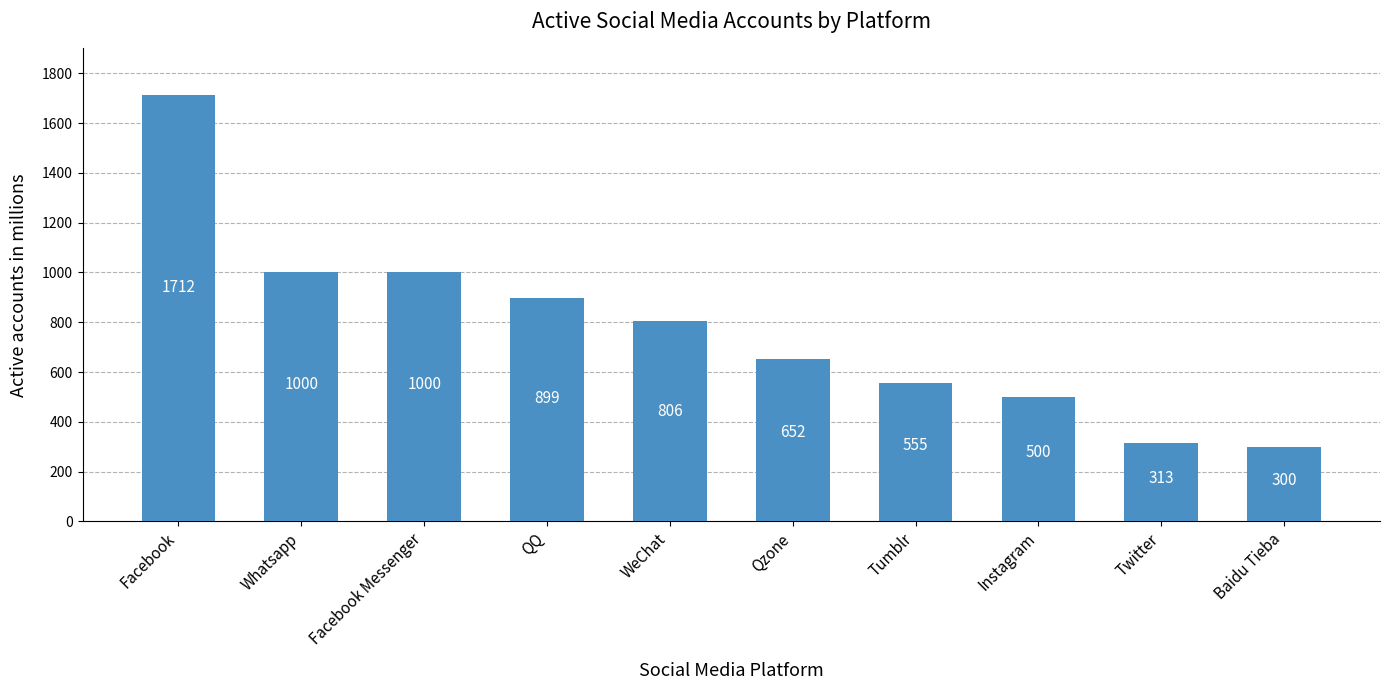

Reading left to right, extract all data points from this chart.

1712	1000	1000	899	806	652	555	500	313	300